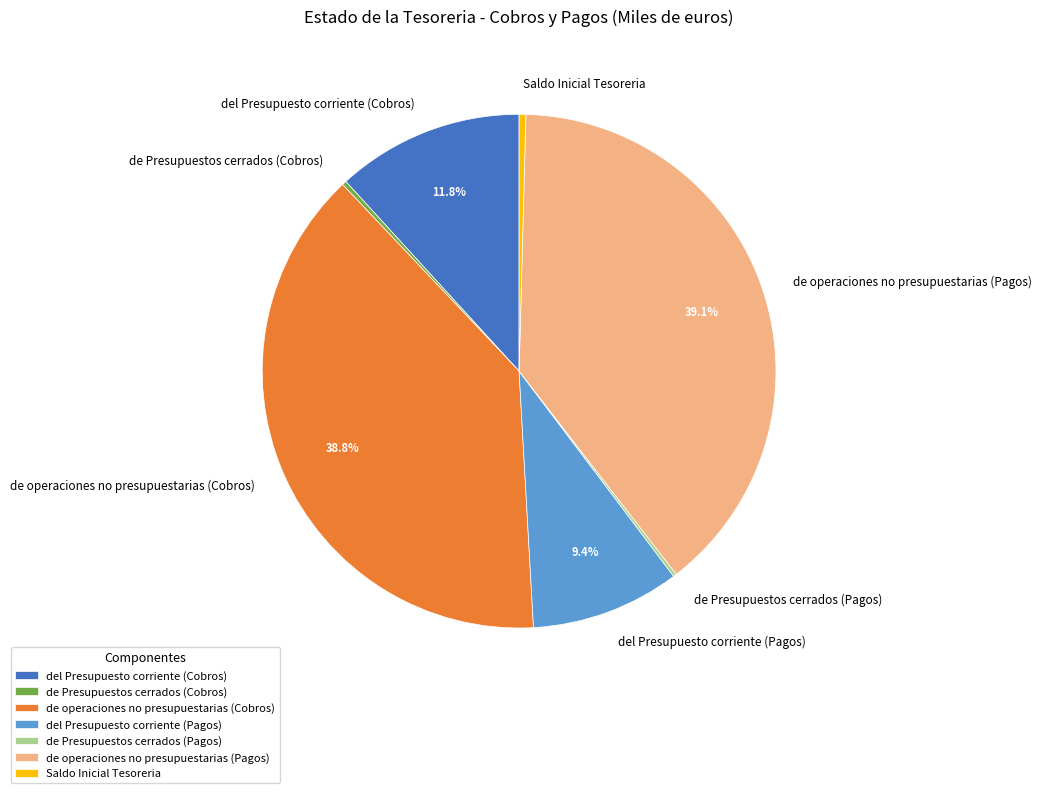

Is it true that de operaciones no presupuestarias (Pagos) is 39% of the pie?

True